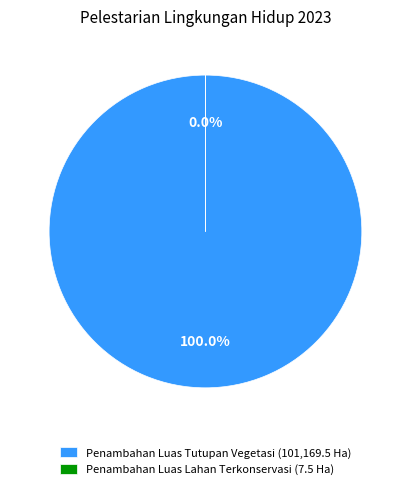

Rank the categories by value from highest to lowest.

Penambahan Luas Tutupan Vegetasi, Penambahan Luas Lahan Terkonservasi